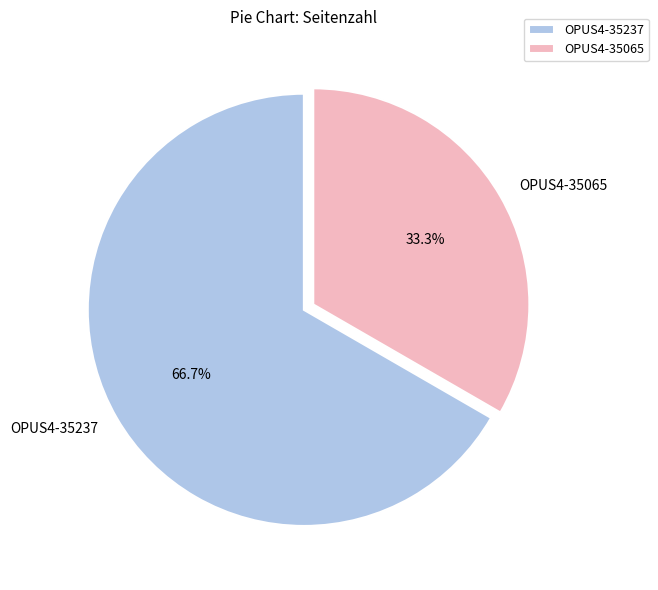

Count the number of slices in the pie.

2